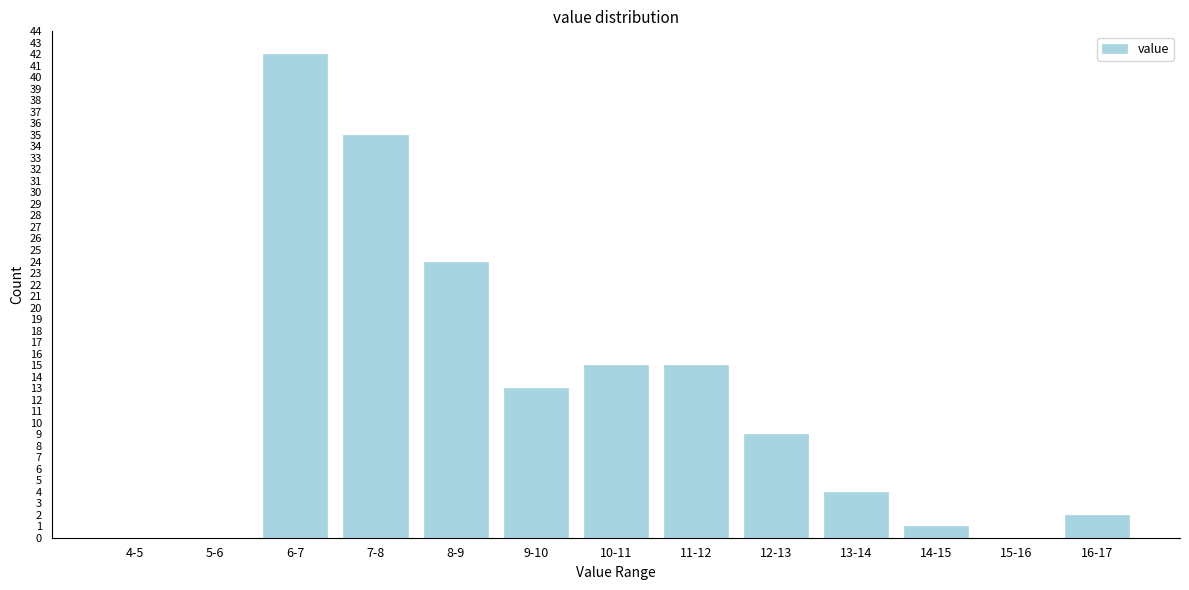

Reading left to right, extract all data points from this chart.

4-5=0	5-6=0	6-7=42	7-8=35	8-9=24	9-10=13	10-11=15	11-12=15	12-13=9	13-14=4	14-15=1	15-16=0	16-17=2